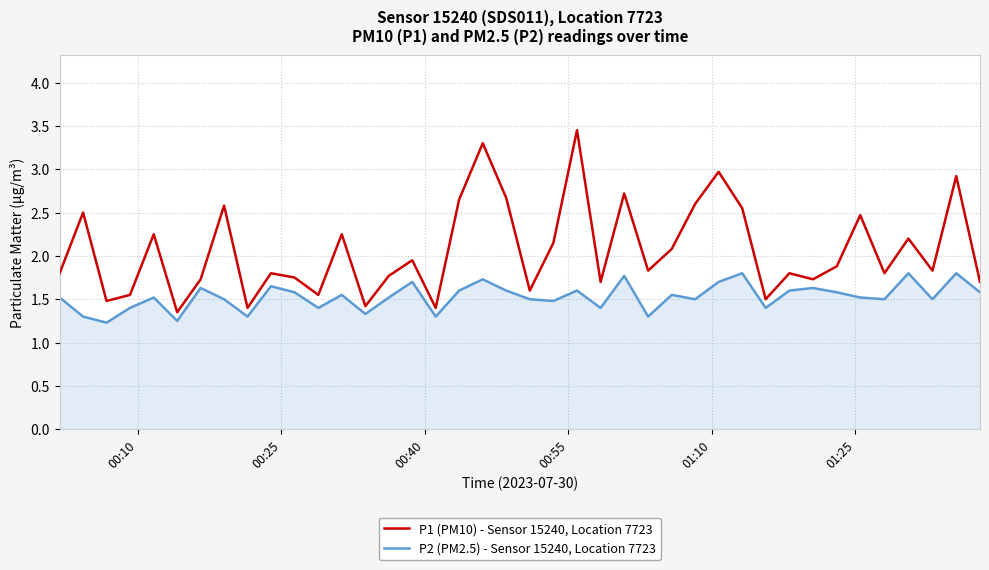

At how many categories does at least one series exceed 2?

17